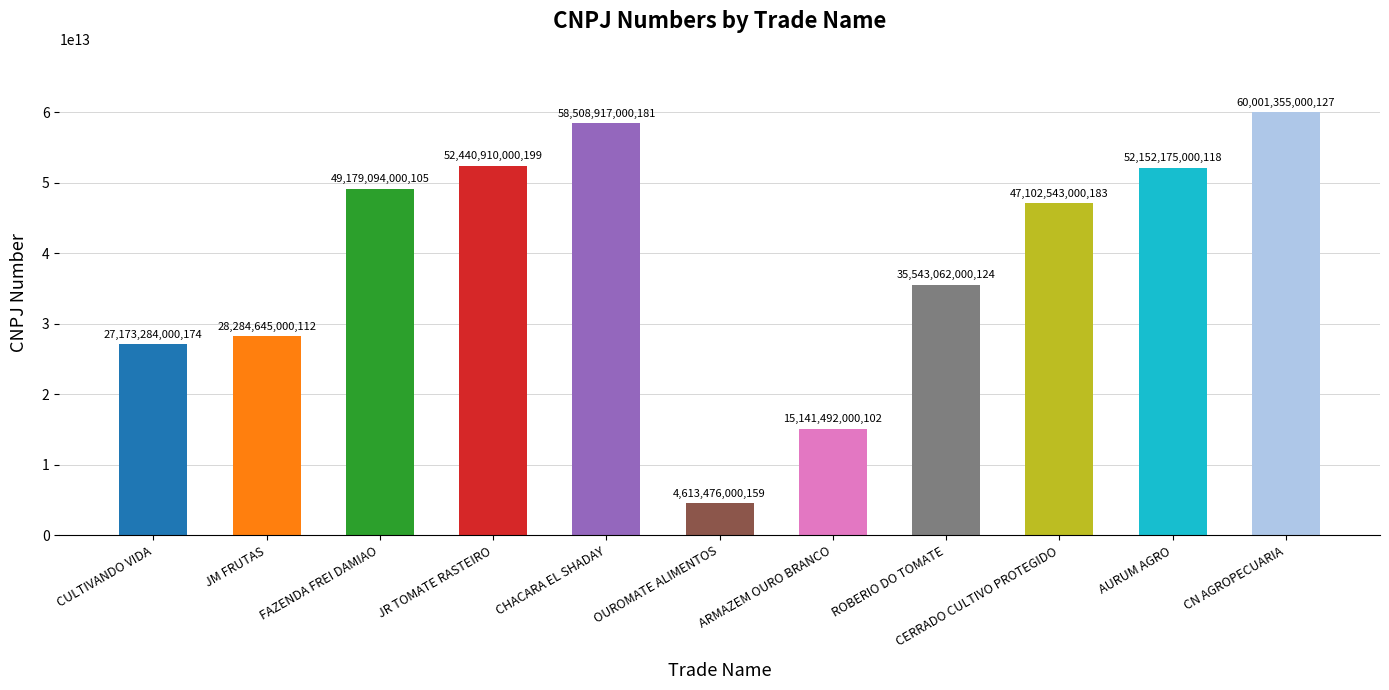

Approximately how many times larger is the value at AURUM AGRO compared to JM FRUTAS?

1.8